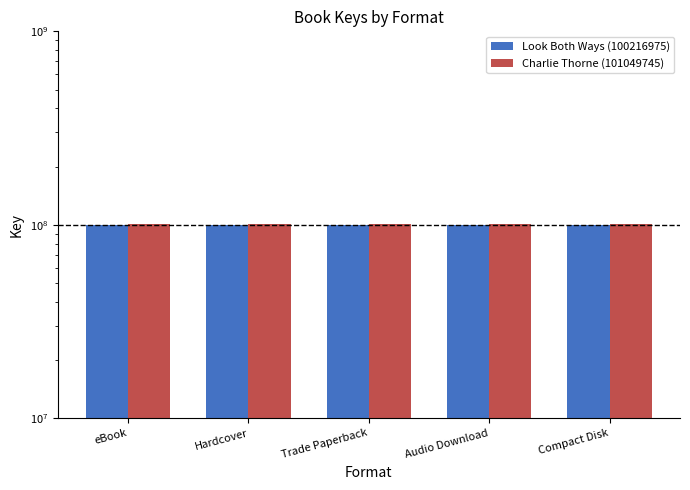

What is the approximate value of Charlie Thorne (101049745) at Hardcover?

101049745